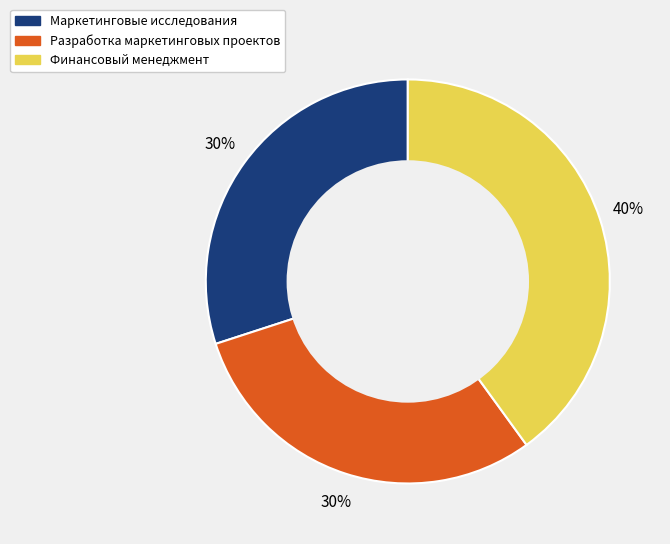

Count the number of slices in the pie.

3